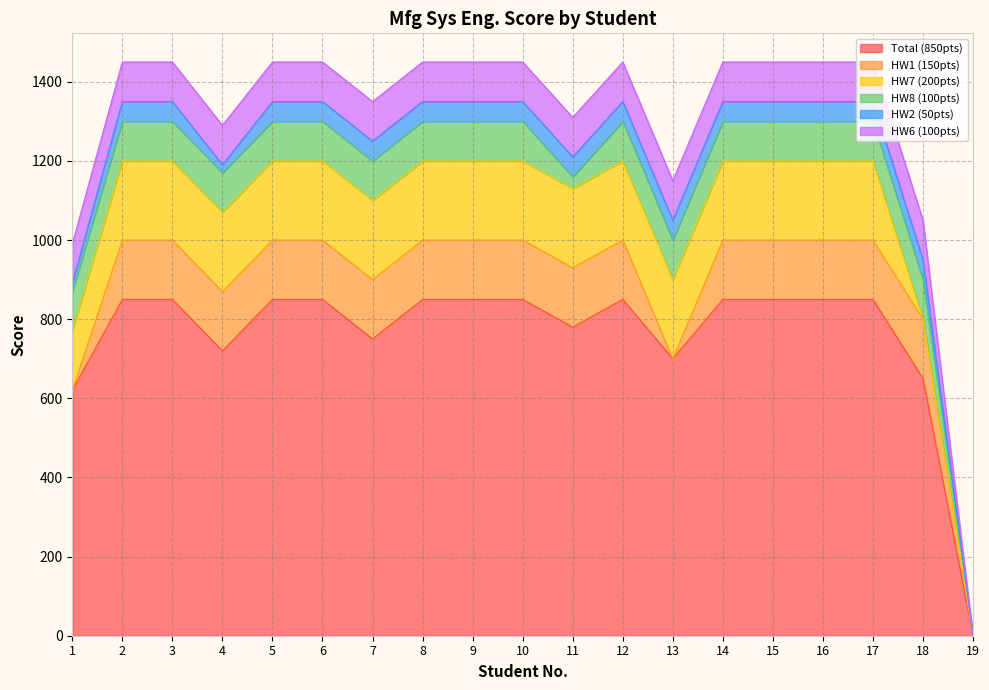

Rank the series at 19 from highest to lowest value.

Total (850pts), HW1 (150pts), HW7 (200pts), HW8 (100pts), HW2 (50pts), HW6 (100pts)